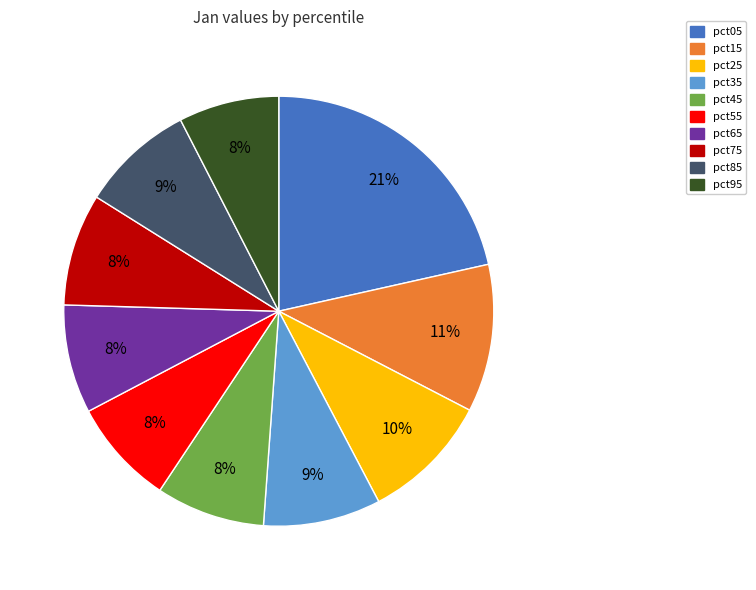

The pct35 slice represents 9% of the pie. True or false?

True